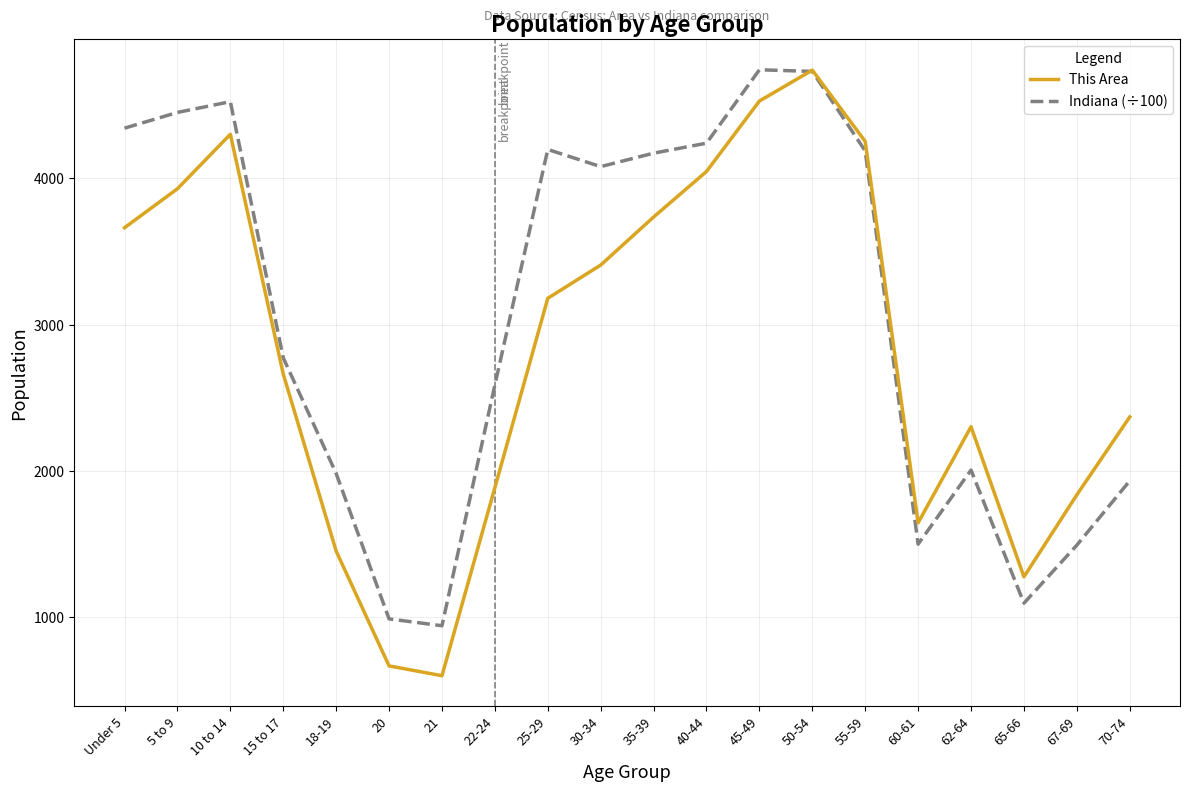

At which label is Indiana (÷100) closest to 2841?

15 to 17